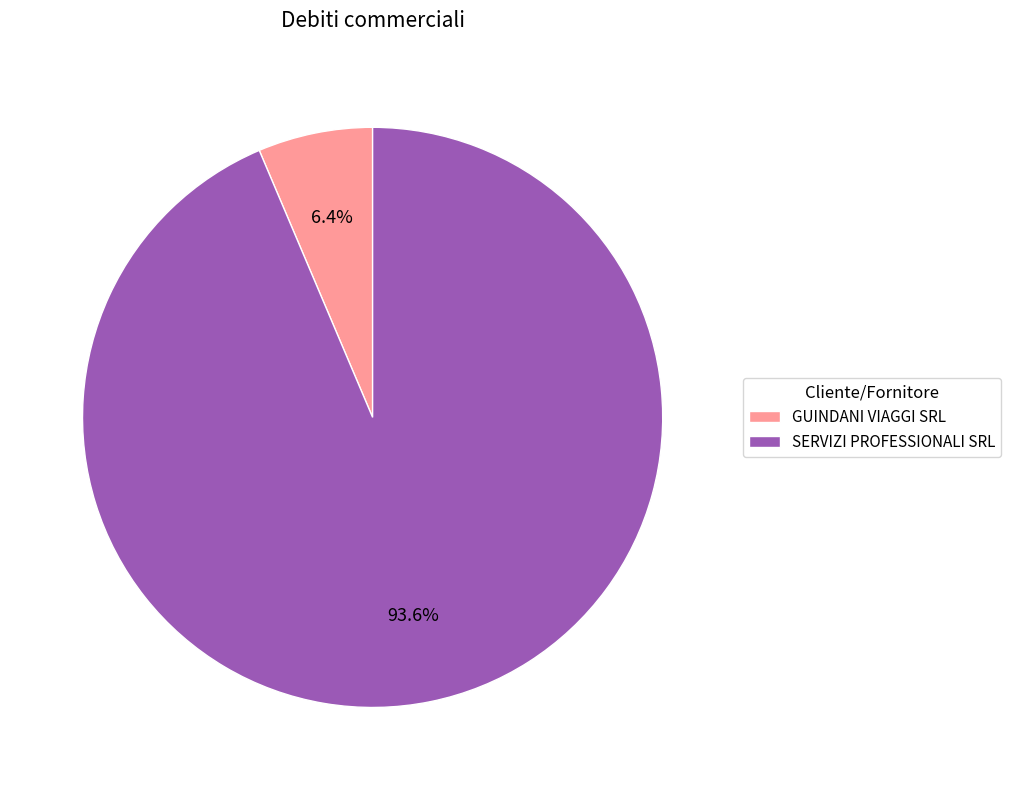

How much of the chart is everything except SERVIZI PROFESSIONALI SRL?

6.4%